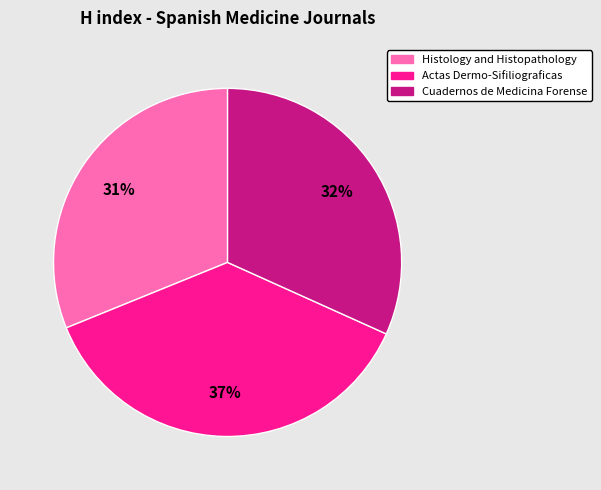

Is there any slice that represents more than half of the pie?

No